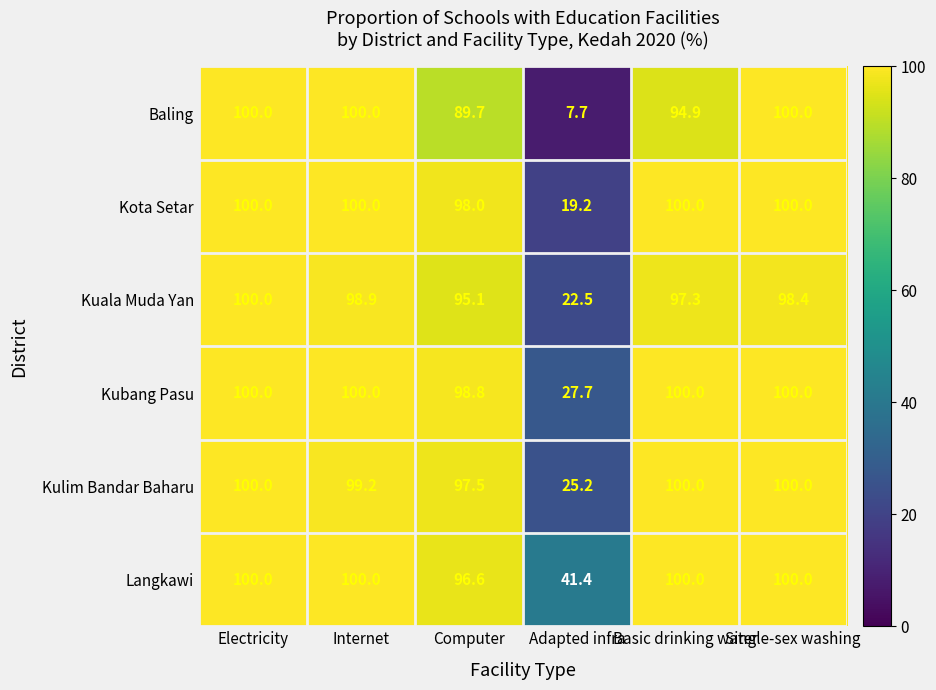

What is the smallest value displayed?

7.7